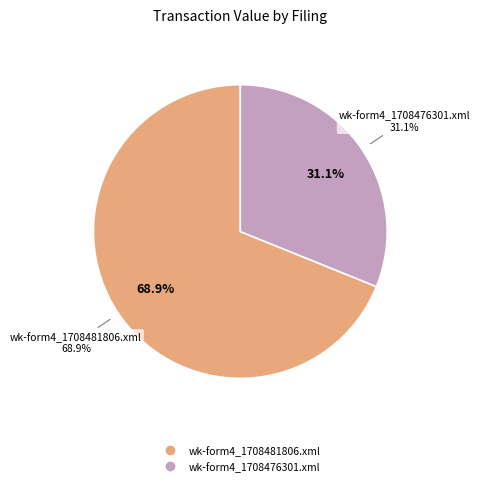

To the nearest percent, what percentage of the pie is wk-form4_1708476301.xml?

31%